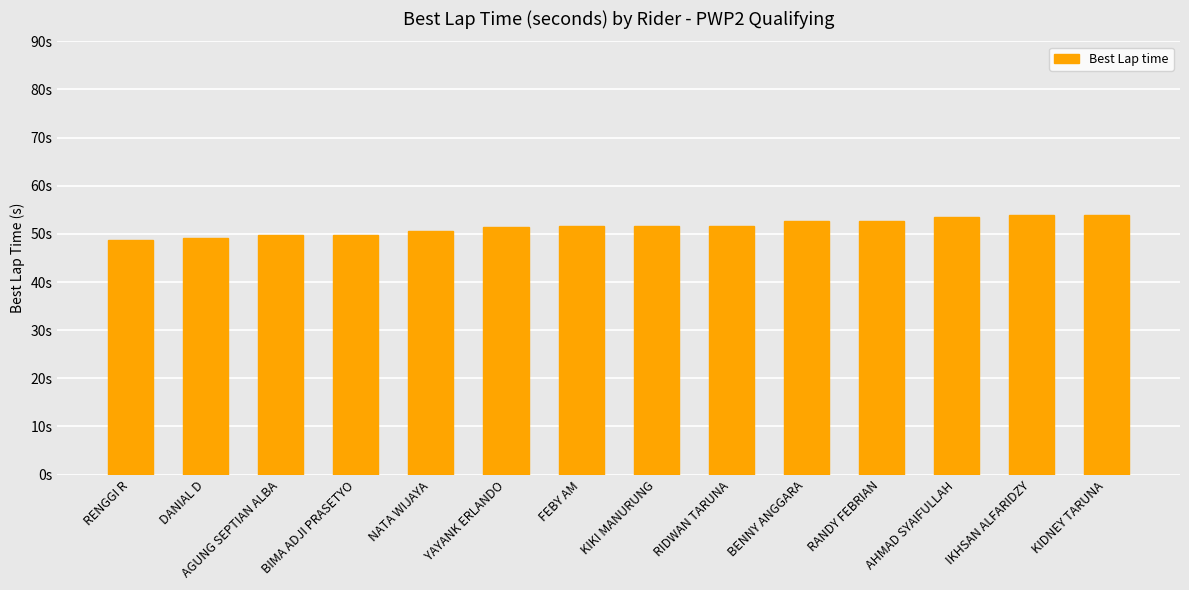

What is the greatest value displayed?

54.0